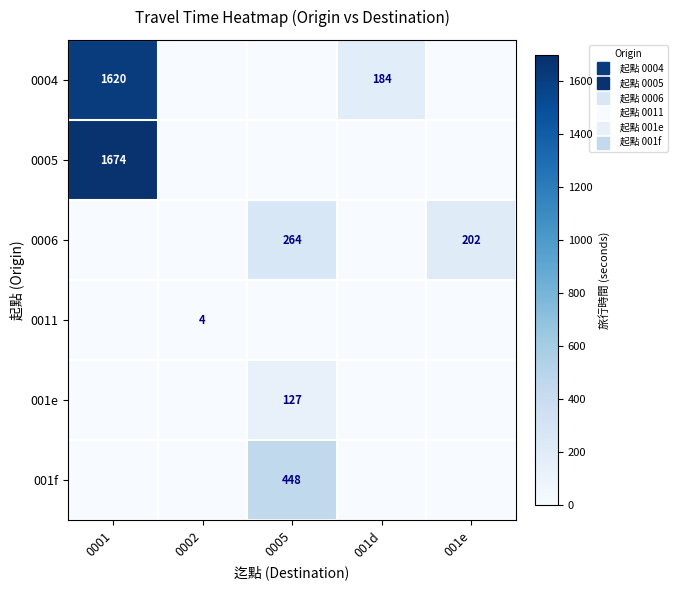

List the series in order of their peak value, highest first.

0005, 0004, 001f, 0006, 001e, 0011